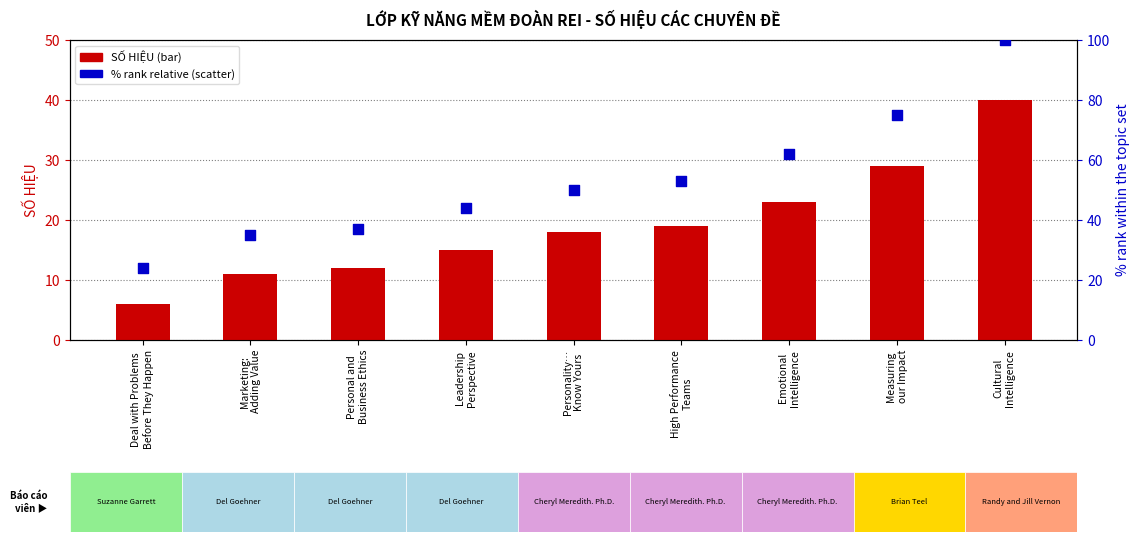

At which category is the sum across all series the highest?

Cultural
Intelligence